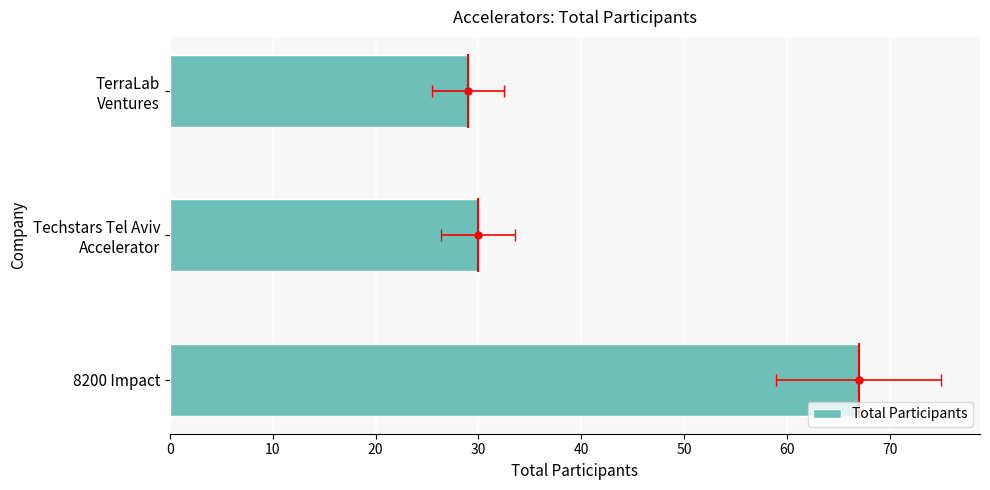

Reading left to right, what are all the values shown in this chart?

67	30	29